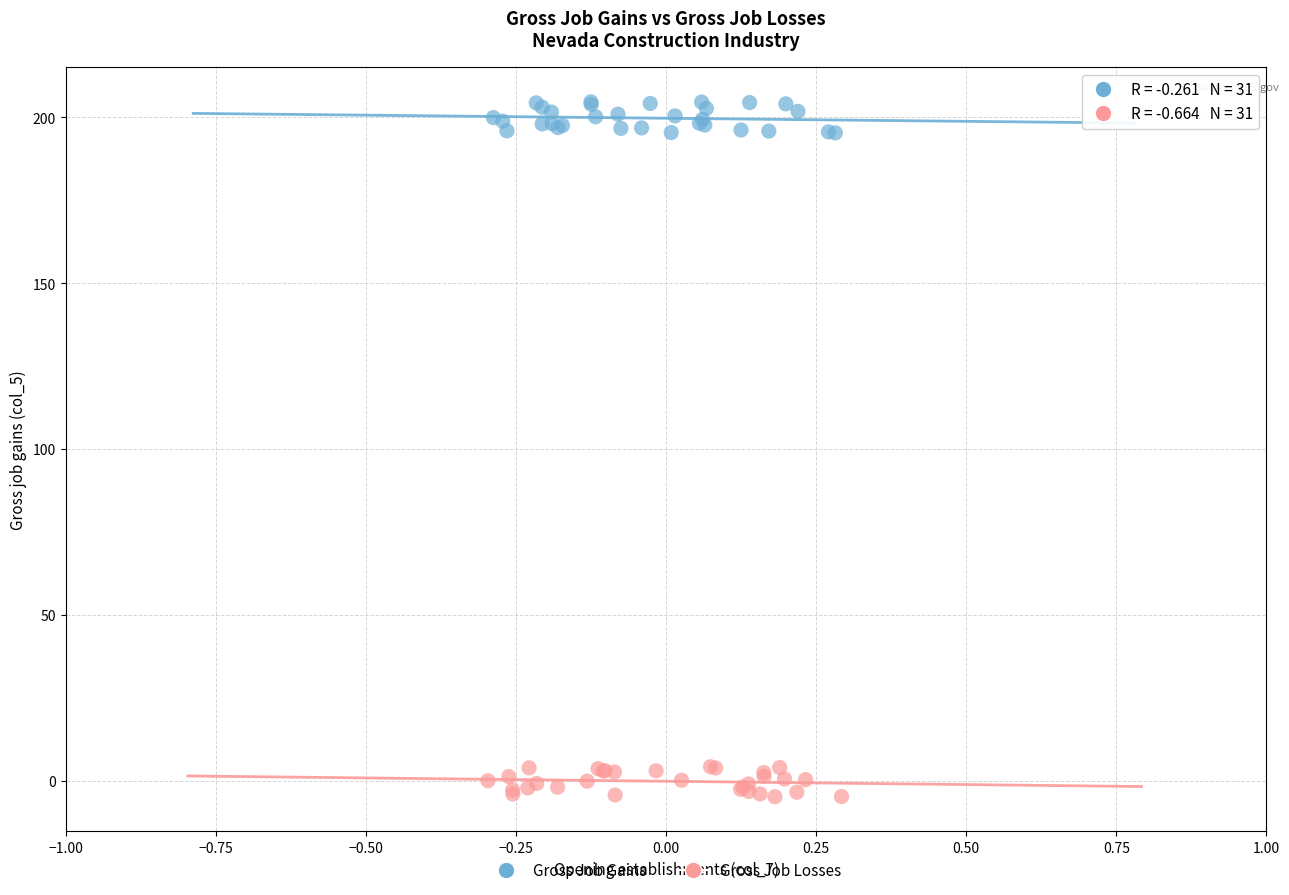

Which series reaches the maximum Y coordinate?

Gross Job Gains